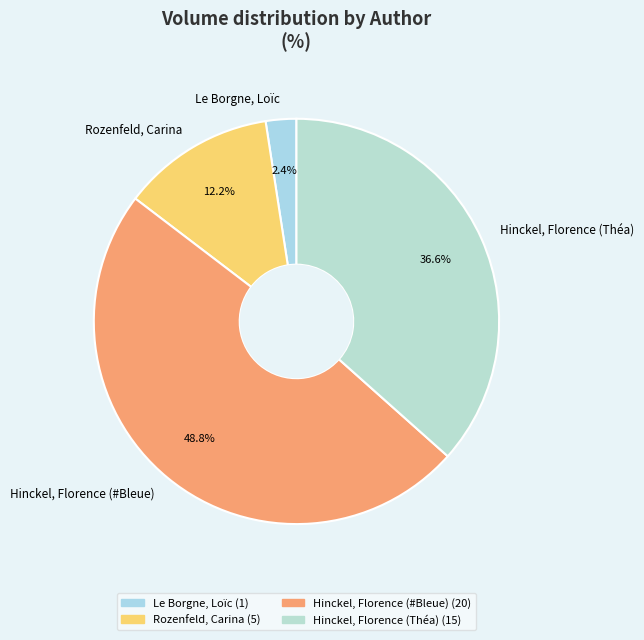

To the nearest percent, what portion does Hinckel, Florence (#Bleue) represent?

49%